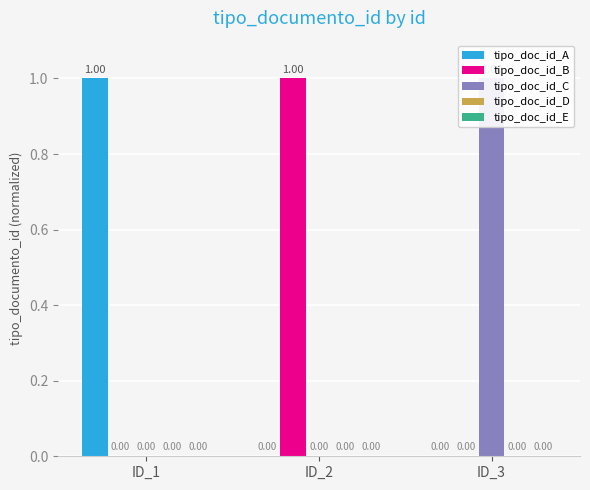

Rank the series by their maximum value, from highest to lowest.

tipo_doc_id_A, tipo_doc_id_B, tipo_doc_id_C, tipo_doc_id_D, tipo_doc_id_E